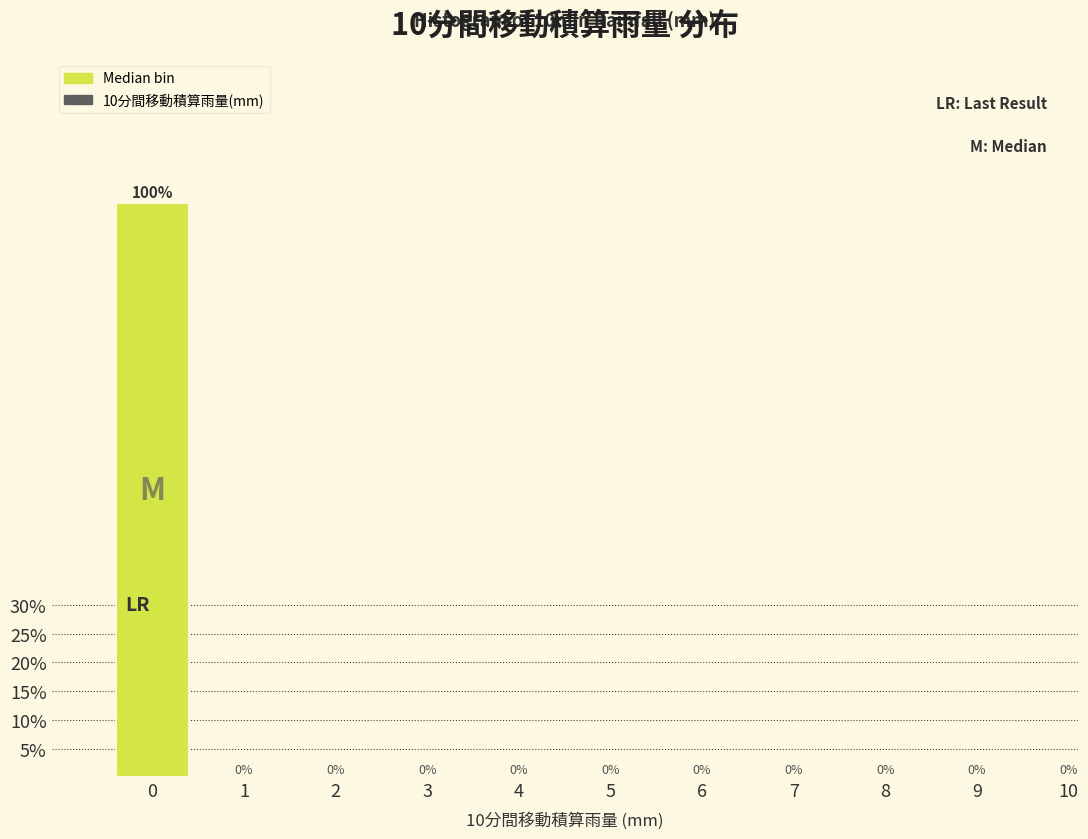

Reading left to right, list all the values displayed in this chart.

0=100	1=0	2=0	3=0	4=0	5=0	6=0	7=0	8=0	9=0	10=0